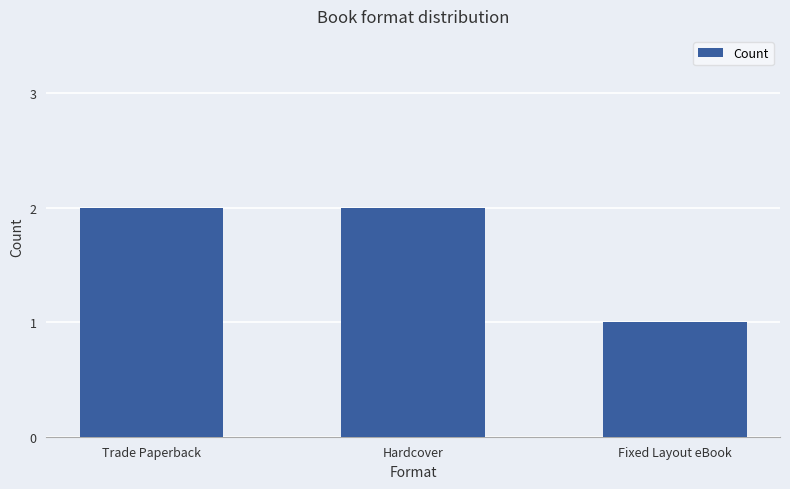

What position from the right is Fixed Layout eBook?

1